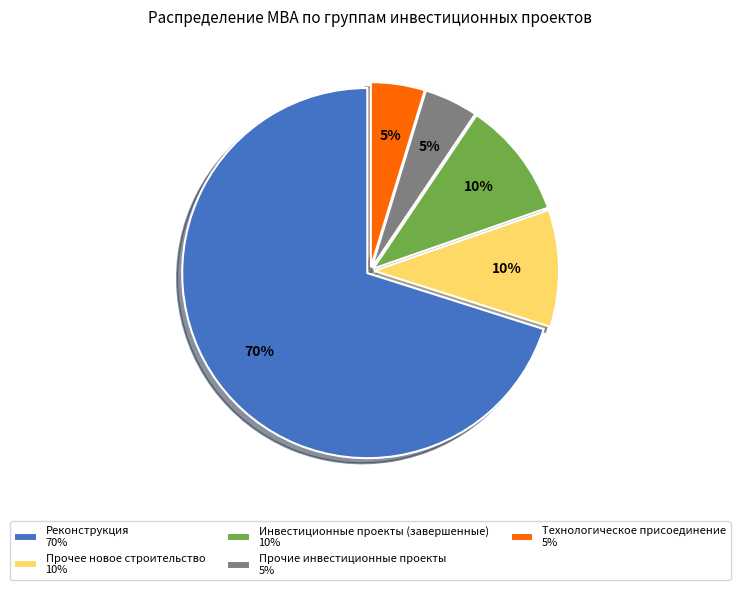

Does Прочее новое строительство 10% account for over 50% of the chart?

No